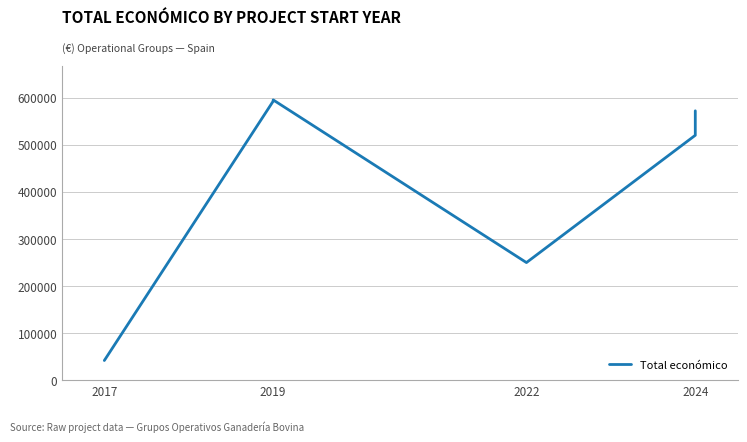

Approximately how many times larger is the value at 2024 compared to 2017?

12.4